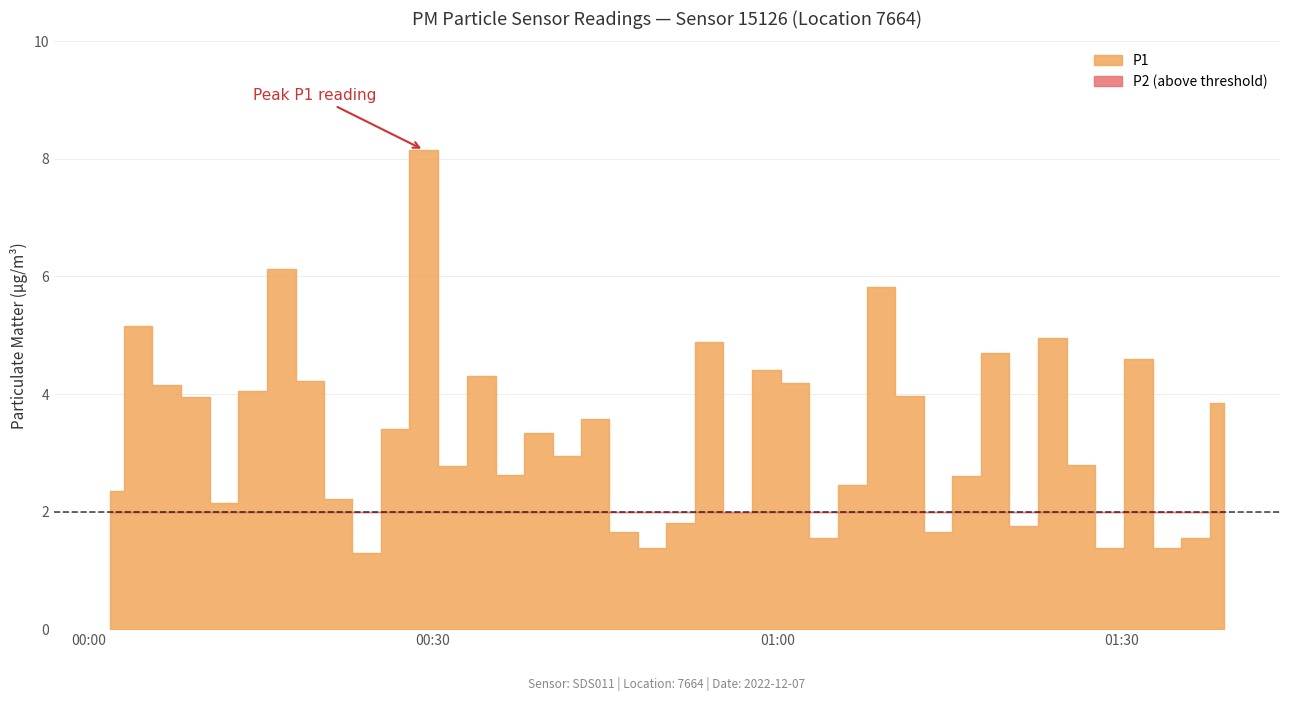

Rank the series at 2022-12-07T00:51:35 from highest to lowest value.

P1, P2